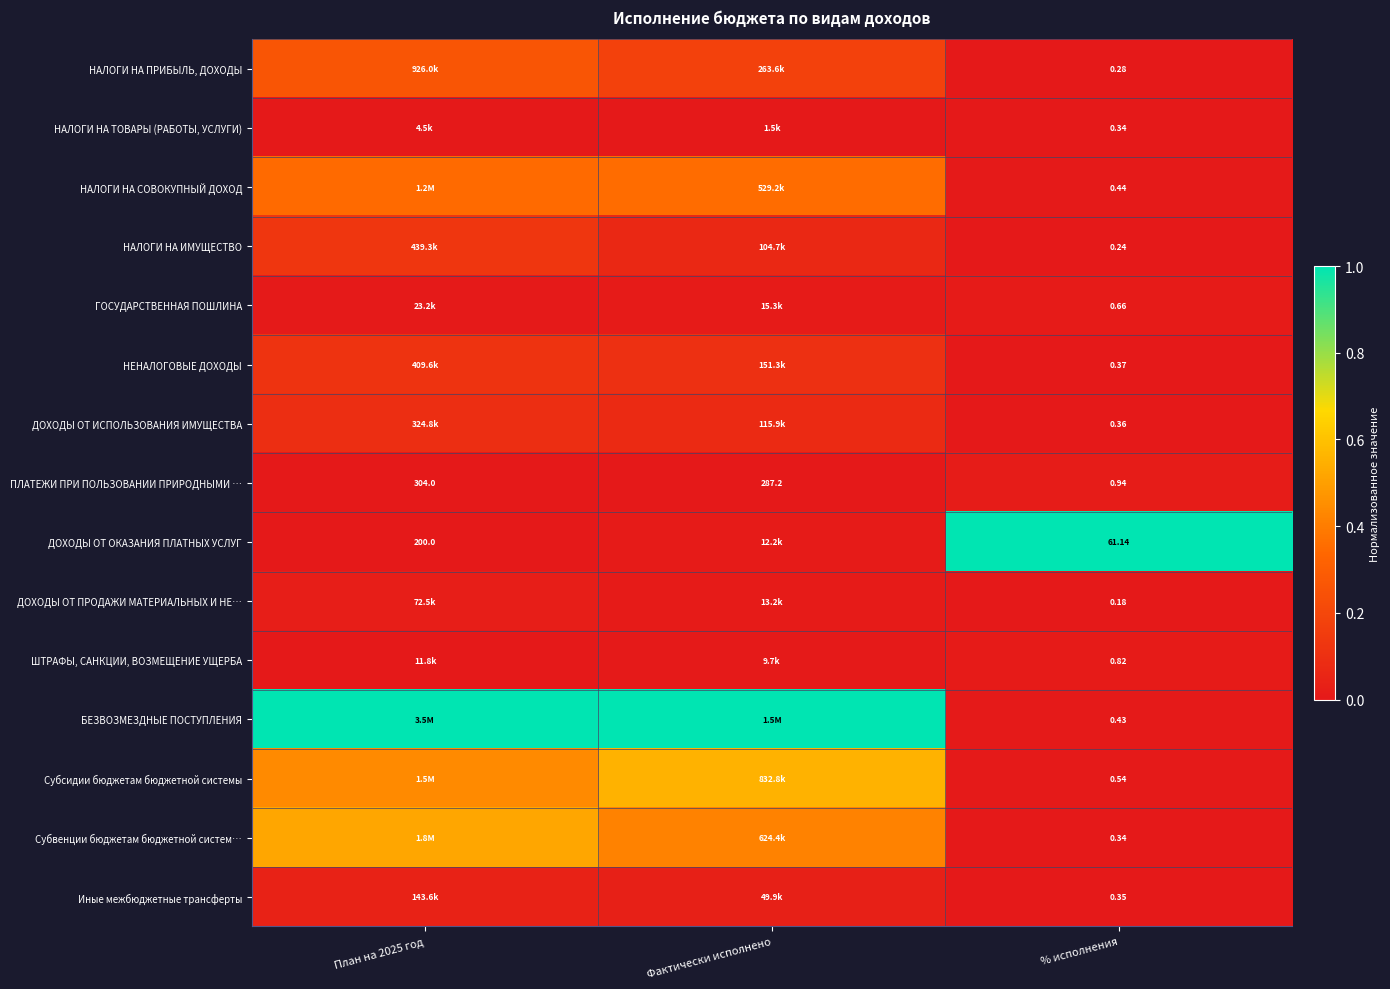

Where is ДОХОДЫ ОТ ПРОДАЖИ МАТЕРИАЛЬНЫХ И НЕ… nearest to the value 0?

% исполнения